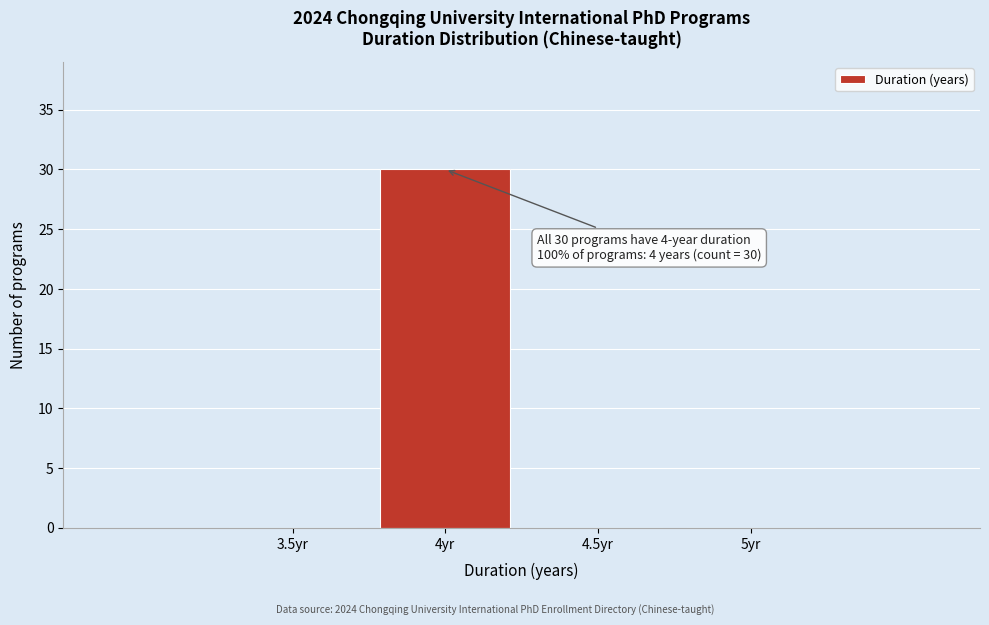

Reading right to left, transcribe all the data shown in this chart.

5yr=0	4.5yr=0	4yr=30	3.5yr=0